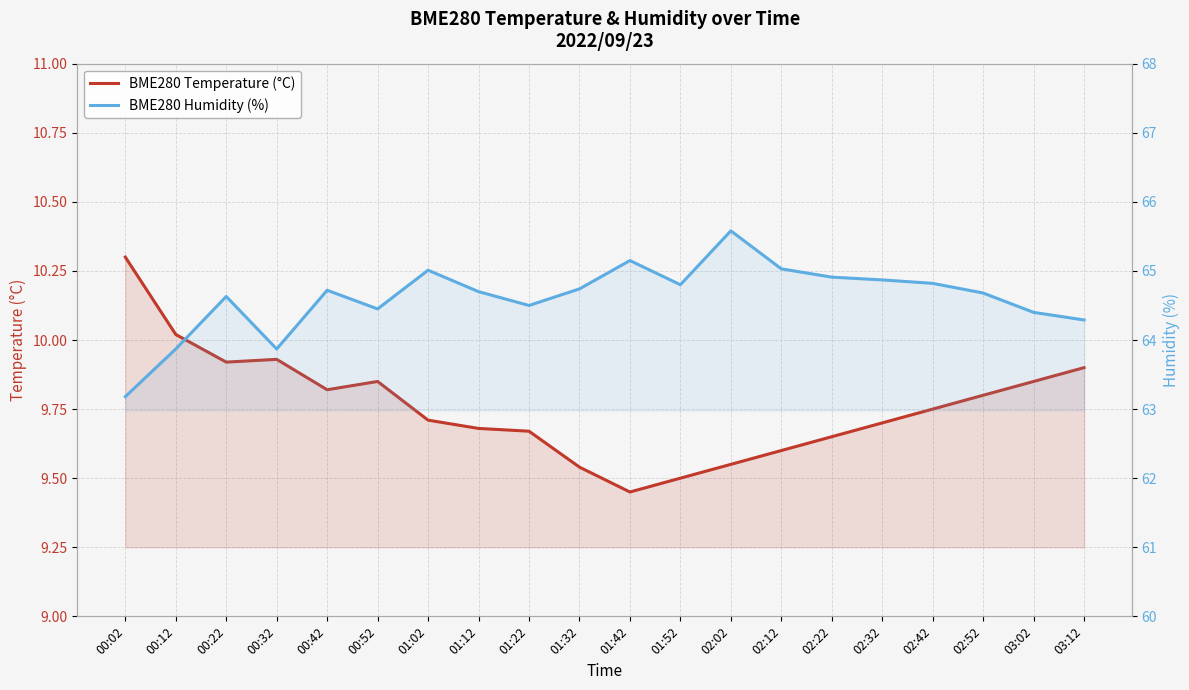

Which series changed the most between 00:42 and 02:52?

BME280 Humidity (%)